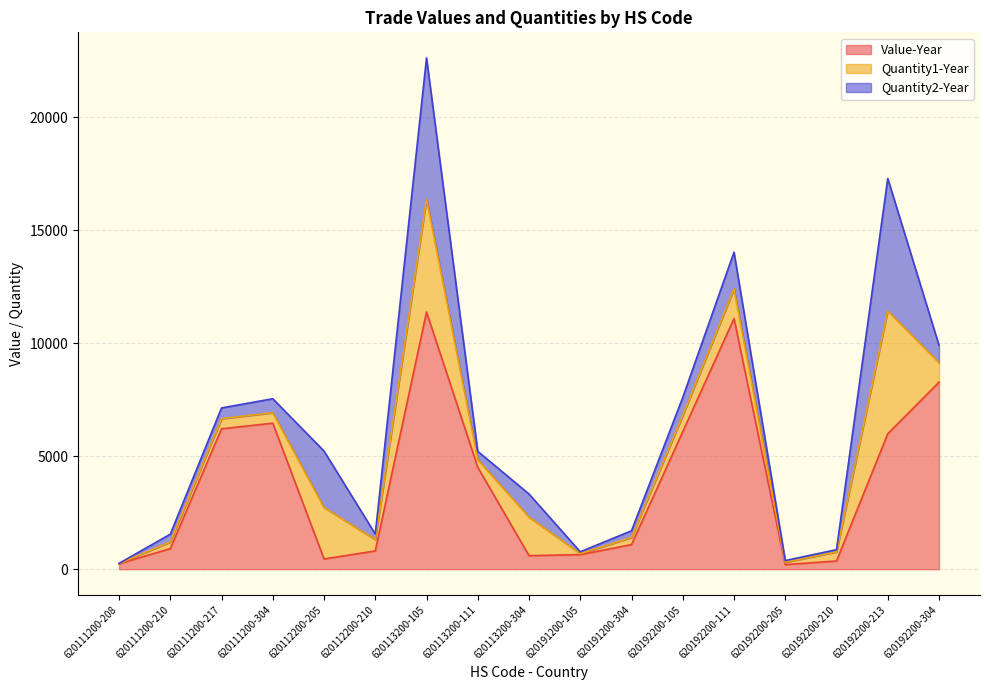

How many lines are shown in the chart?

3